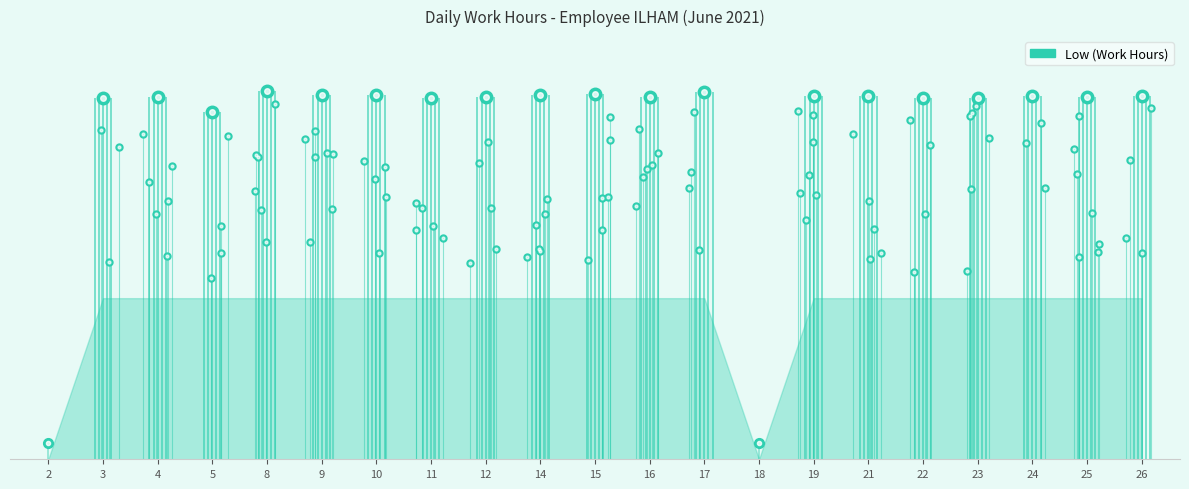

How many points are lower than both their immediate neighbors (excluding endpoints)?

5